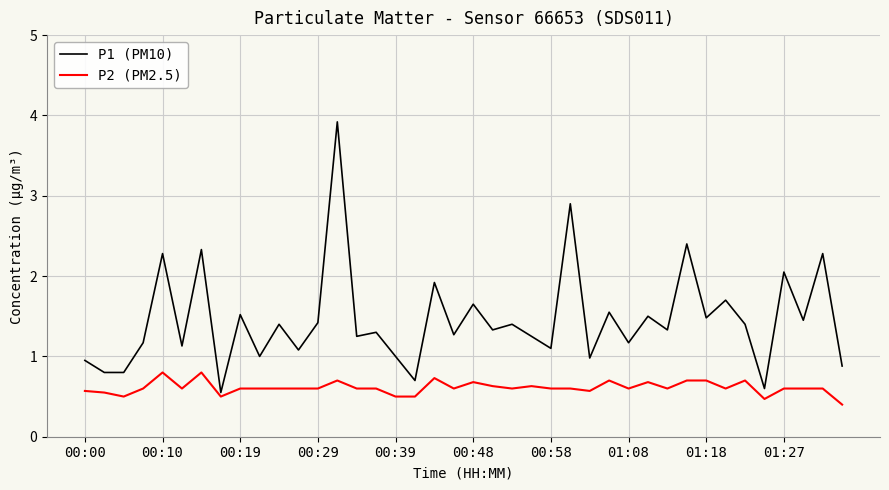

Which series has the largest total across all categories?

P1 (PM10)